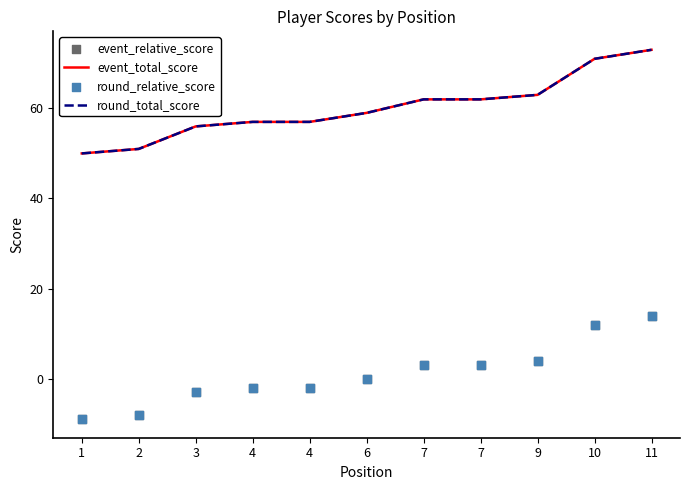

At which category is the sum across all series the highest?

11